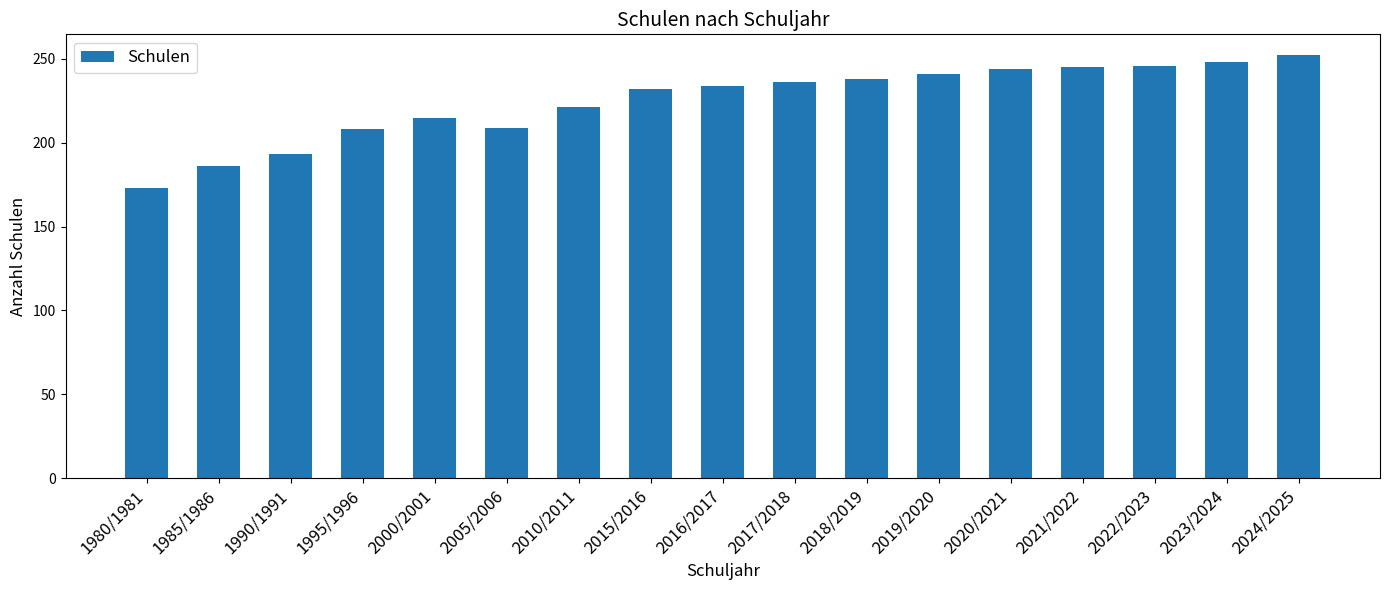

What position from the left is 1995/1996?

4